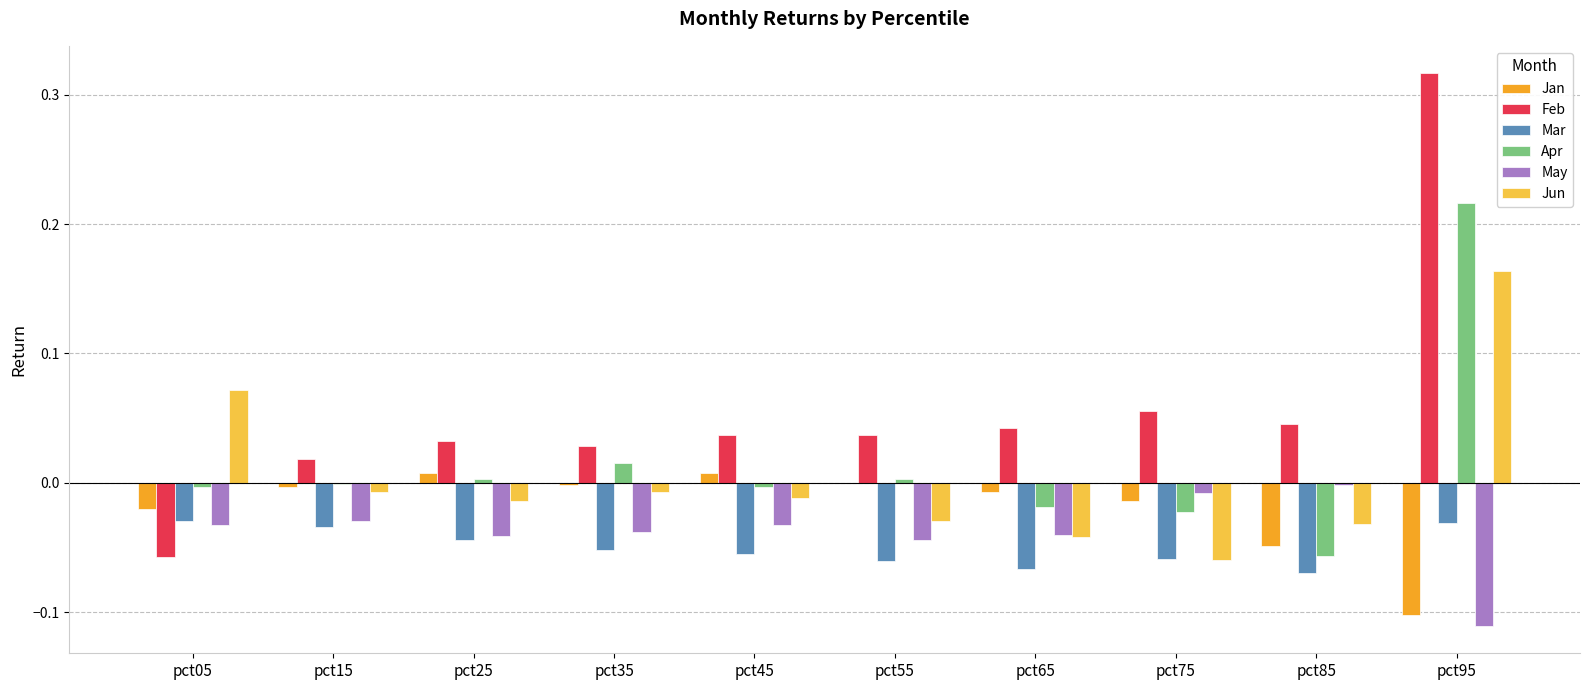

Is it true that Mar equals -0.0 at pct55?

False